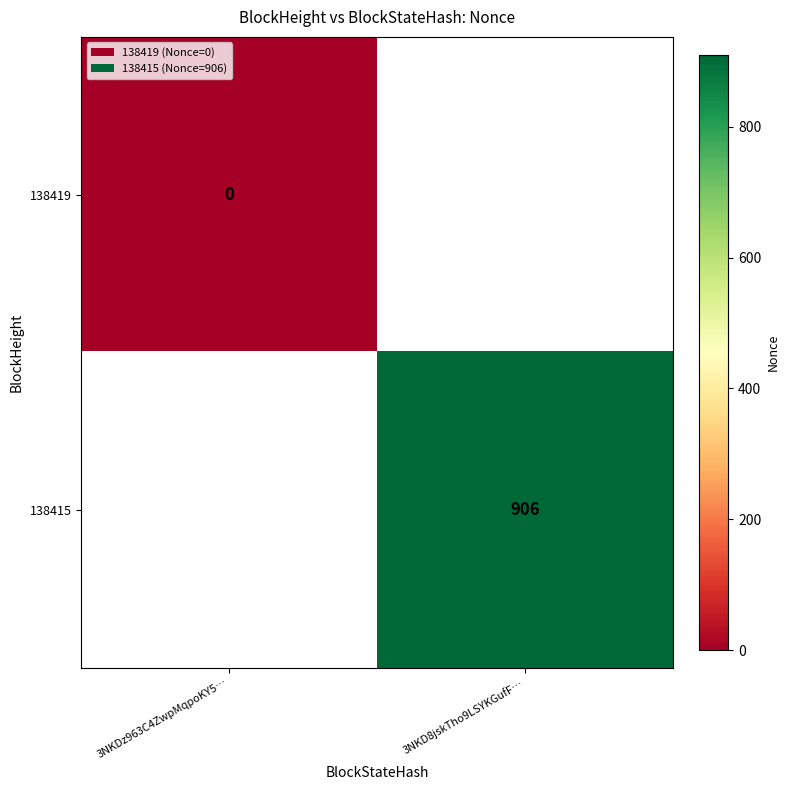

True or false: 138415 has a value of 1419 at 3NKD8jskTho9LSYKGufF….

False